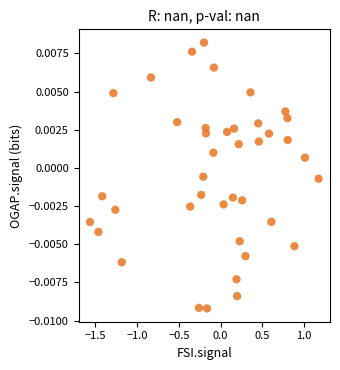

What is the range of X values (max minus min)?

2.7